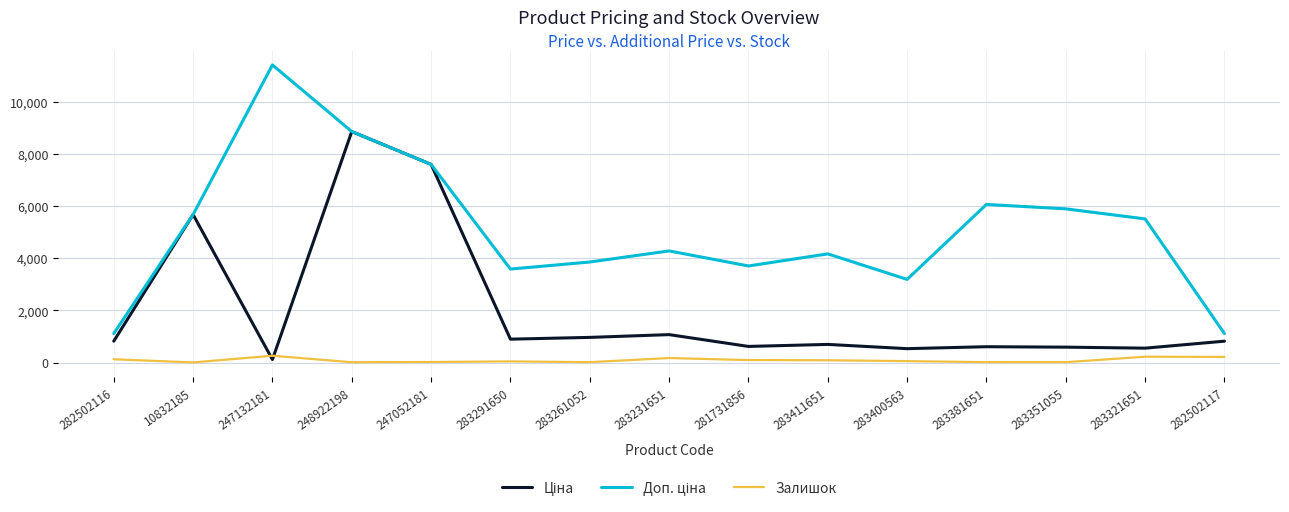

What is the total value across all series at 283351055?

6494.4